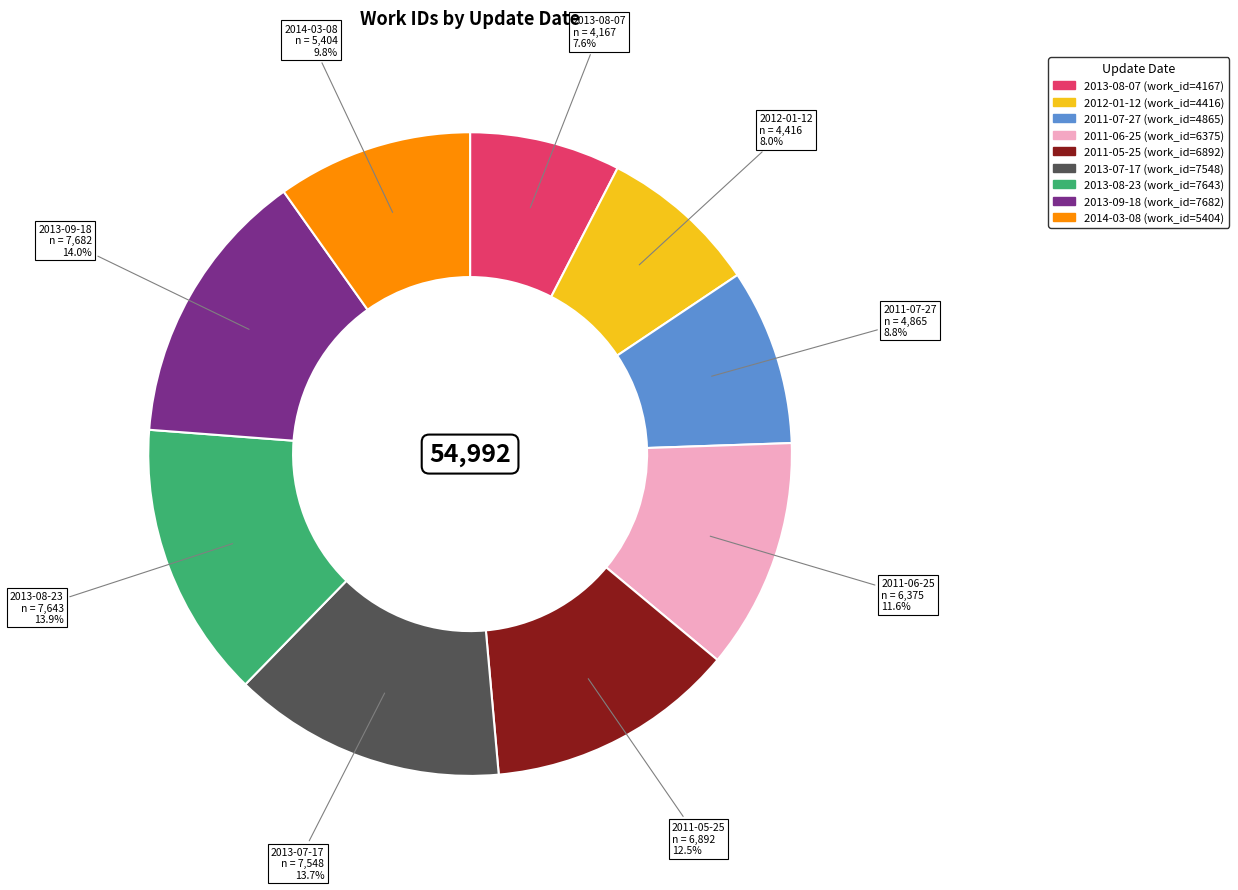

How much of the chart is everything except 2013-08-07?

92.4%